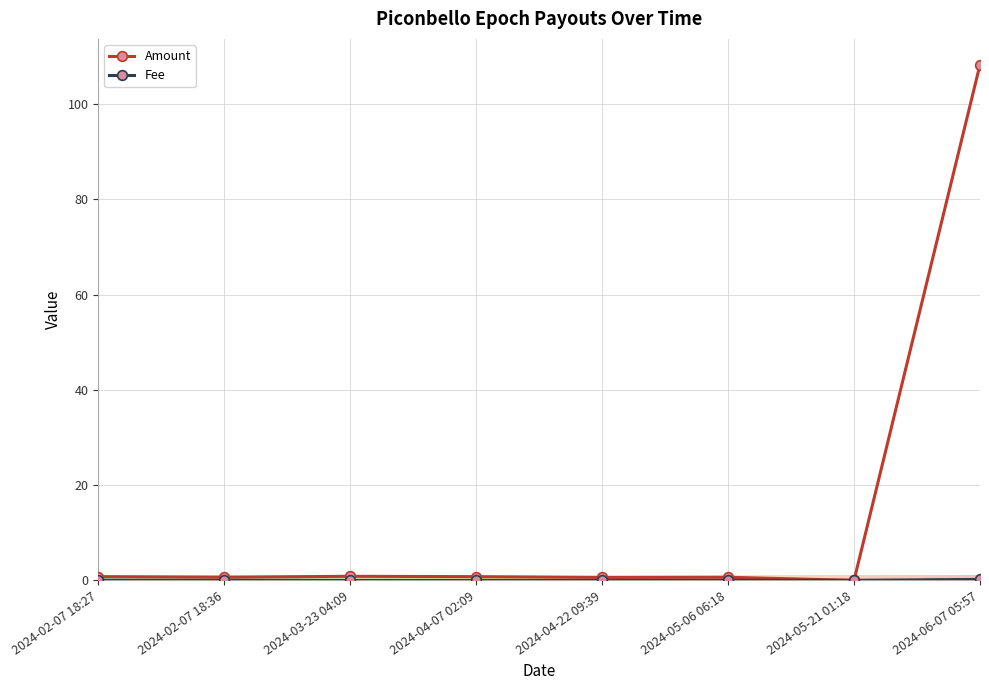

What is the label of the 1st point from the right?

2024-06-07 05:57